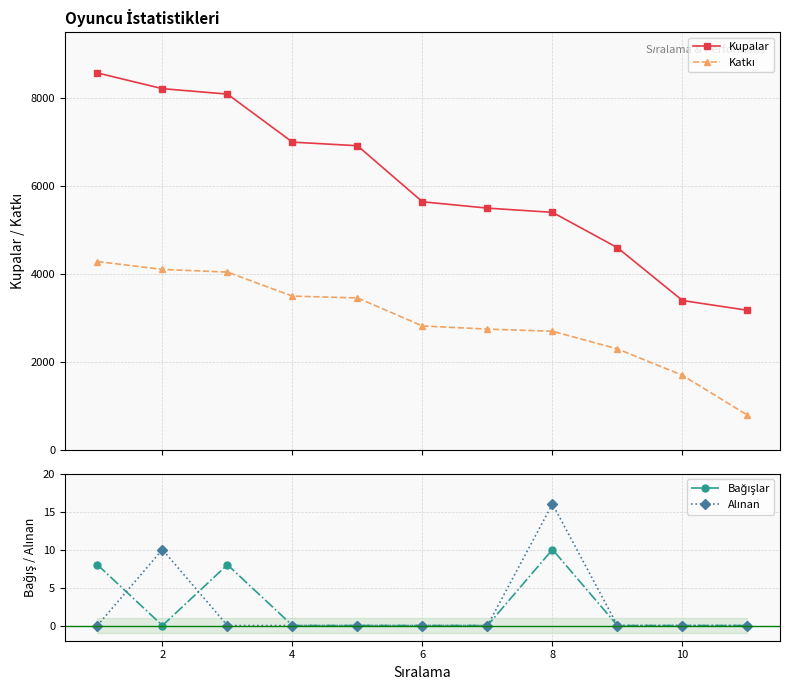

True or false: Alınan and Katkı cross at least once.

False